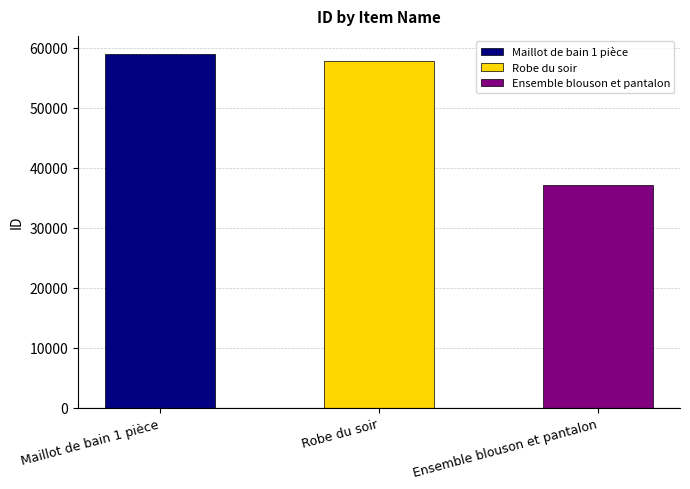

Approximately how many times larger is the value at Ensemble blouson et pantalon compared to Robe du soir?

0.6